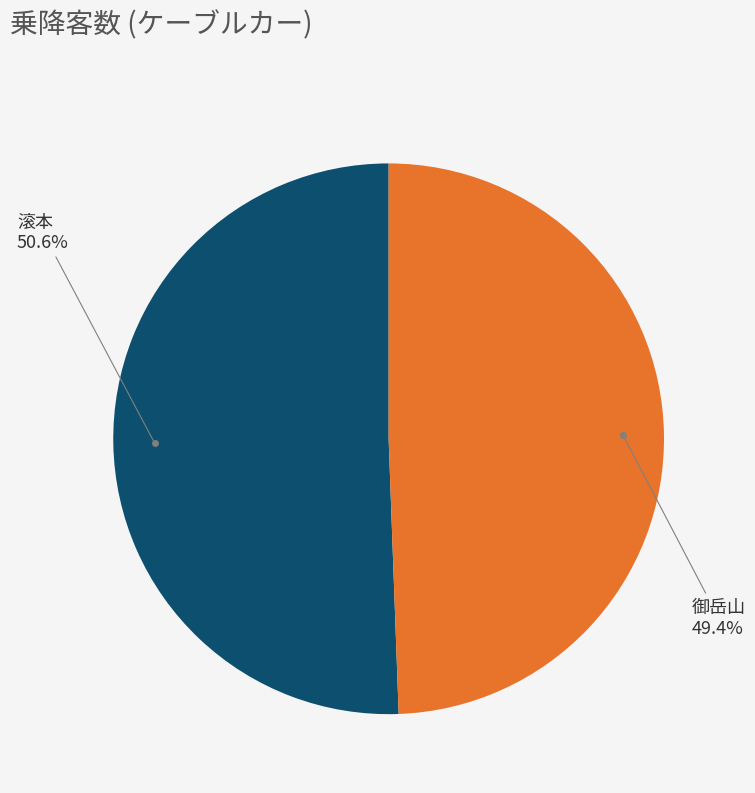

Is there a majority slice in this chart?

Yes